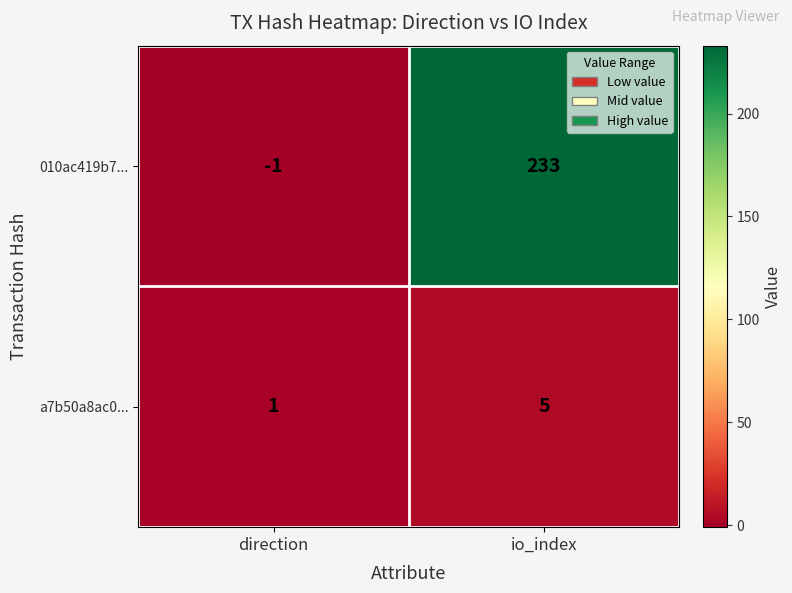

Which category has the lowest value across all series?

direction